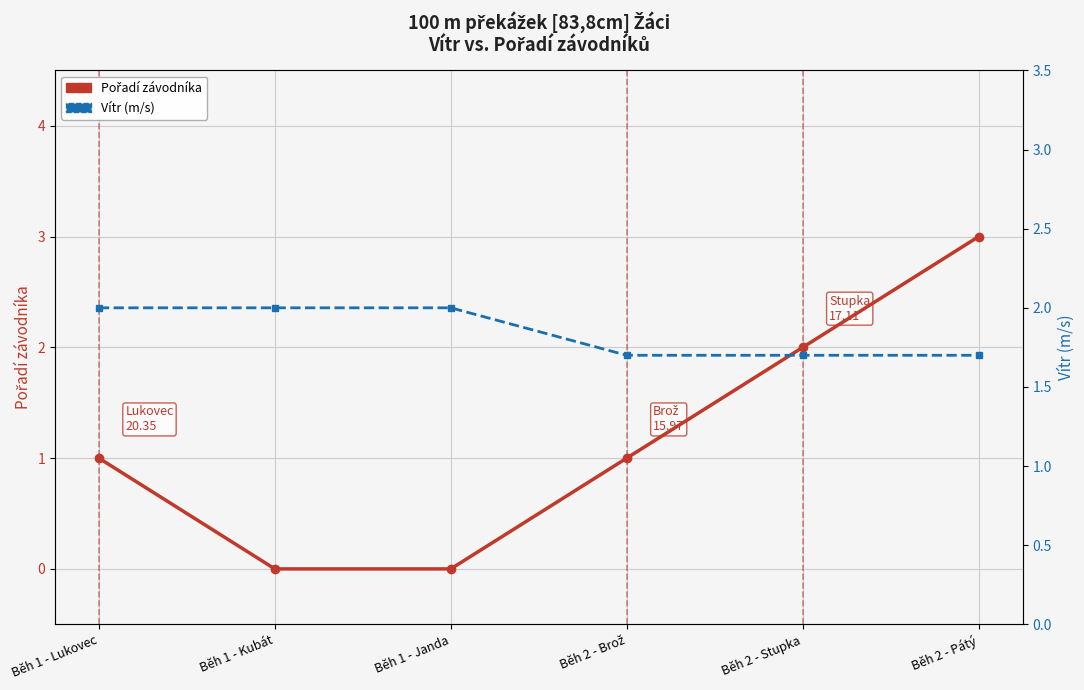

How many lines are shown in the chart?

2